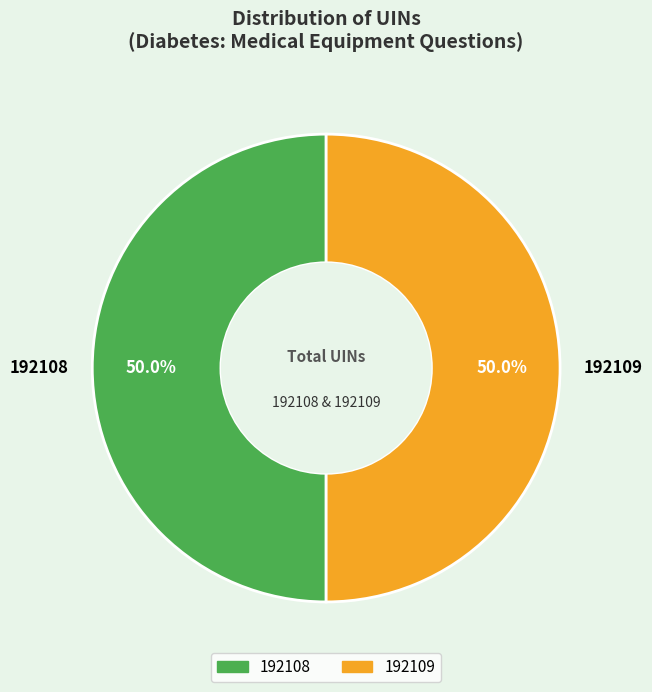

How many segments does this pie chart have?

2